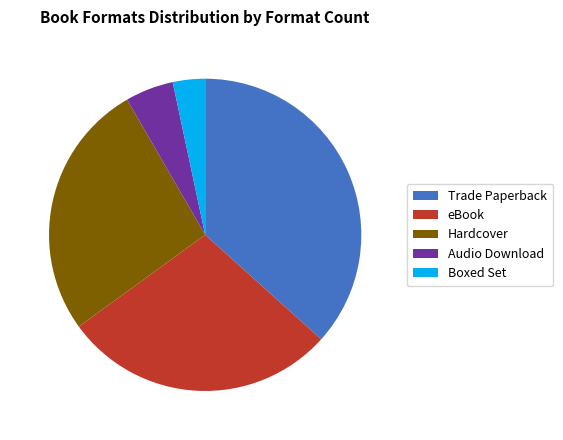

Combined, do Audio Download and eBook account for over 50%?

No